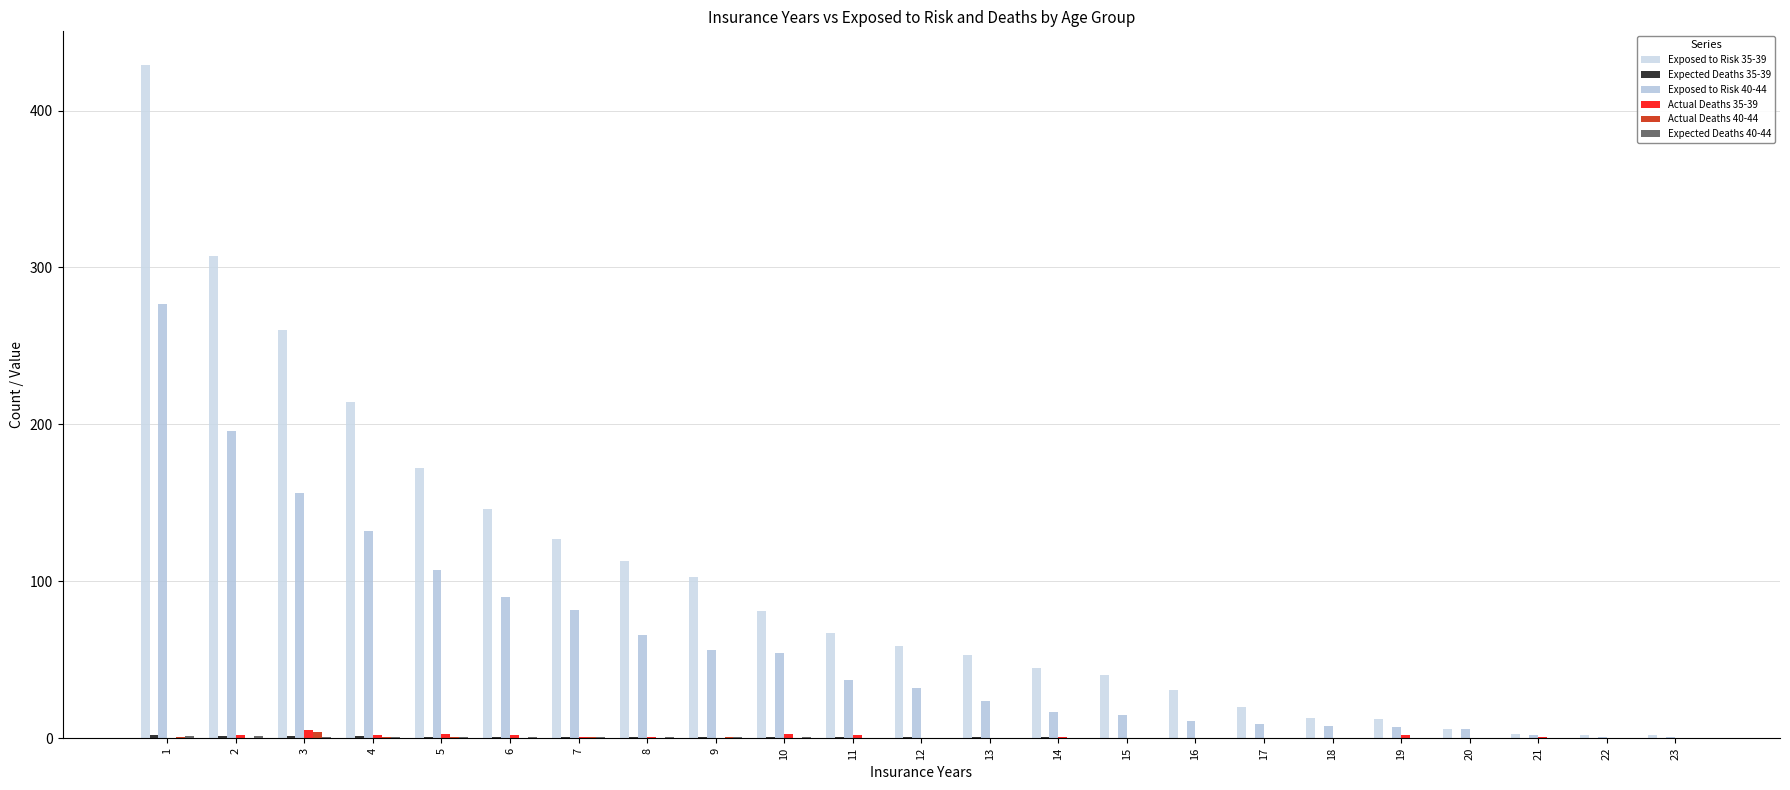

Count the number of data series in this chart.

6